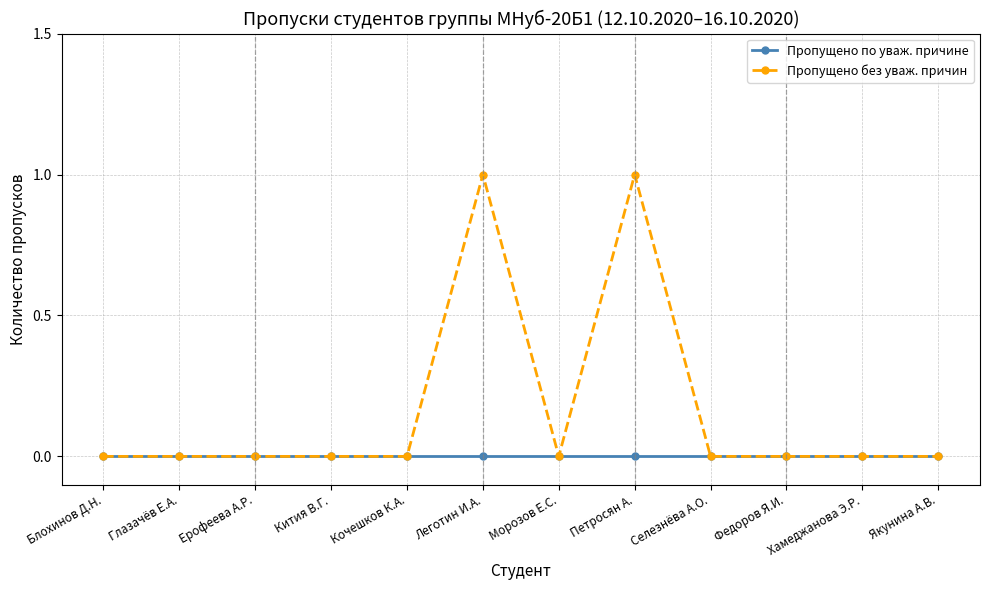

Reading left to right, what are all the values shown in this chart?

Пропущено по уваж. причине: 0	0	0	0	0	0	0	0	0	0	0	0
Пропущено без уваж. причин: 0	0	0	0	0	1	0	1	0	0	0	0